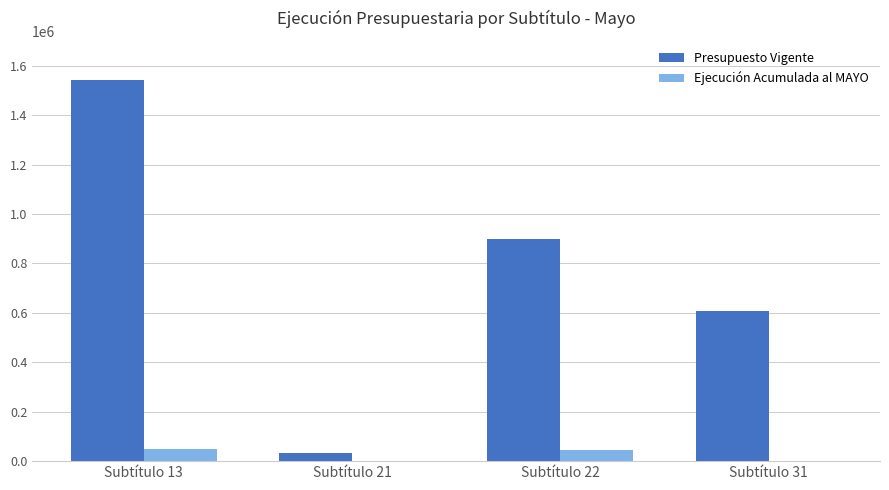

What is the sum of all Ejecución Acumulada al MAYO values?

91761